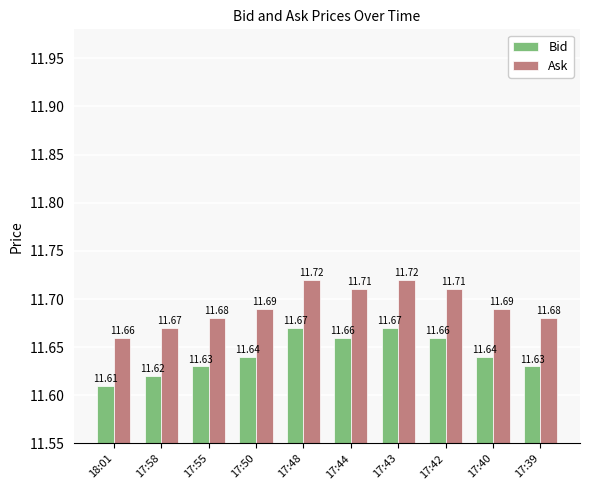

How many series are shown in this chart?

2